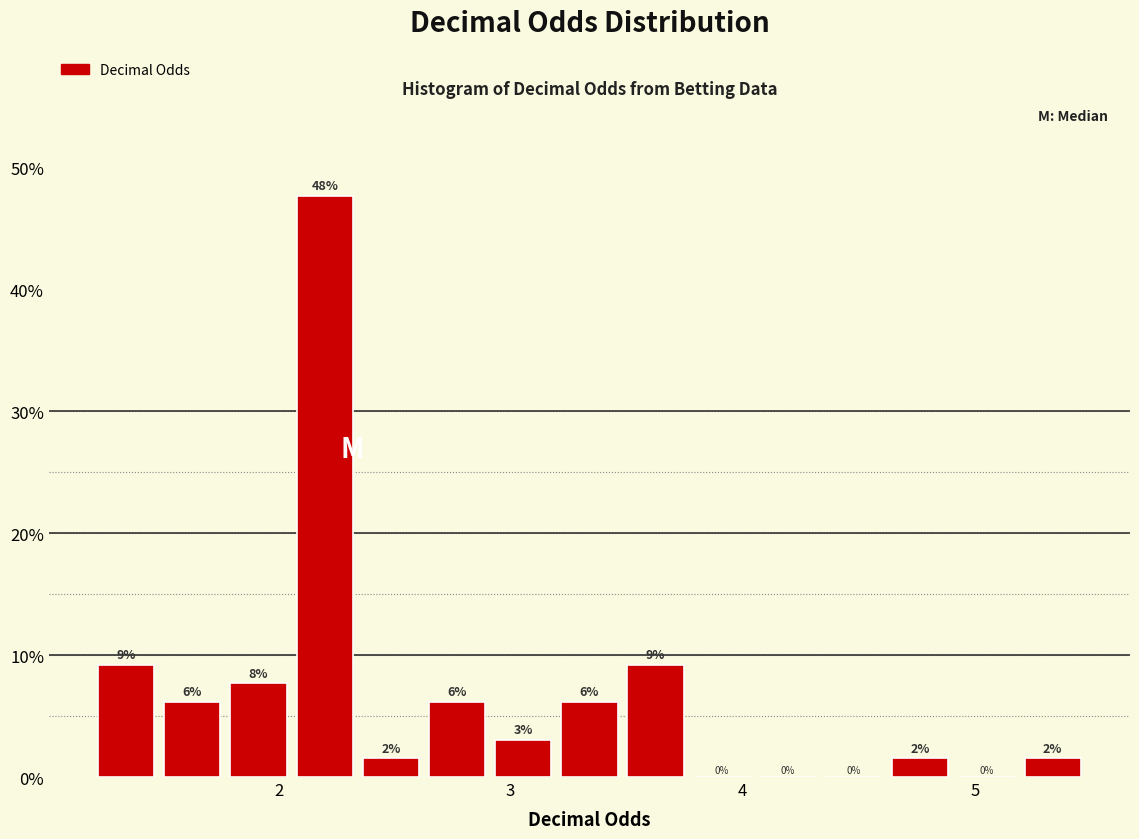

Read against the x-axis, roughly where is the centre of the tallest bar?

2.2